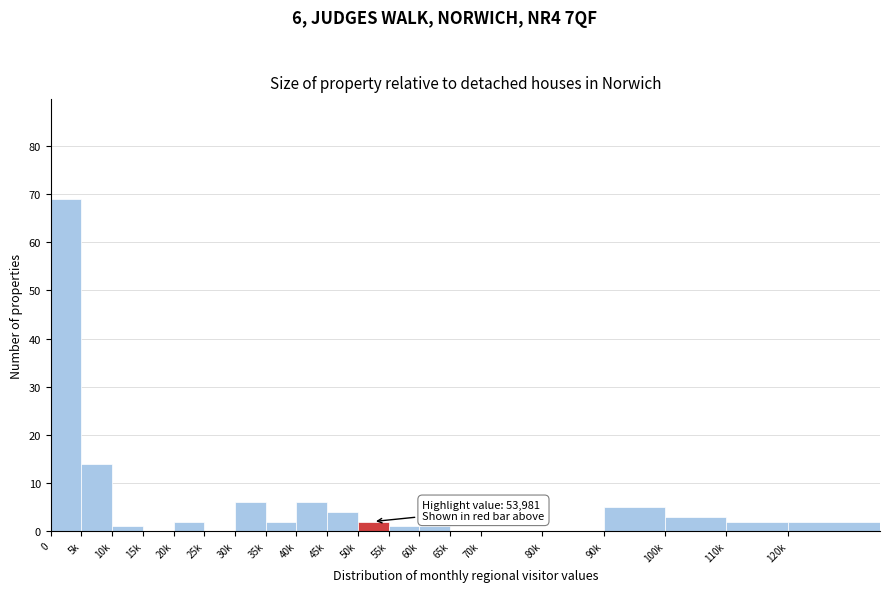

Reading left to right, transcribe all the data shown in this chart.

0=69	5k=14	10k=1	15k=0	20k=2	25k=0	30k=6	35k=2	40k=6	45k=4	50k=2	55k=1	60k=1	65k=0	70k=0	80k=0	90k=5	100k=3	110k=2	120k=2